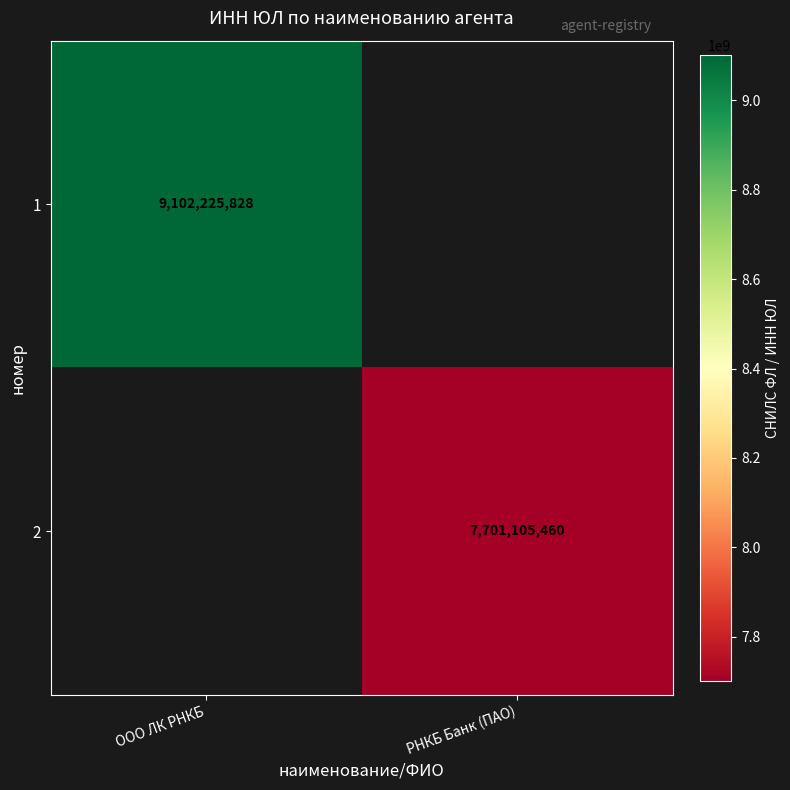

Between РНКБ Банк (ПАО) and ООО ЛК РНКБ, which is larger?

ООО ЛК РНКБ